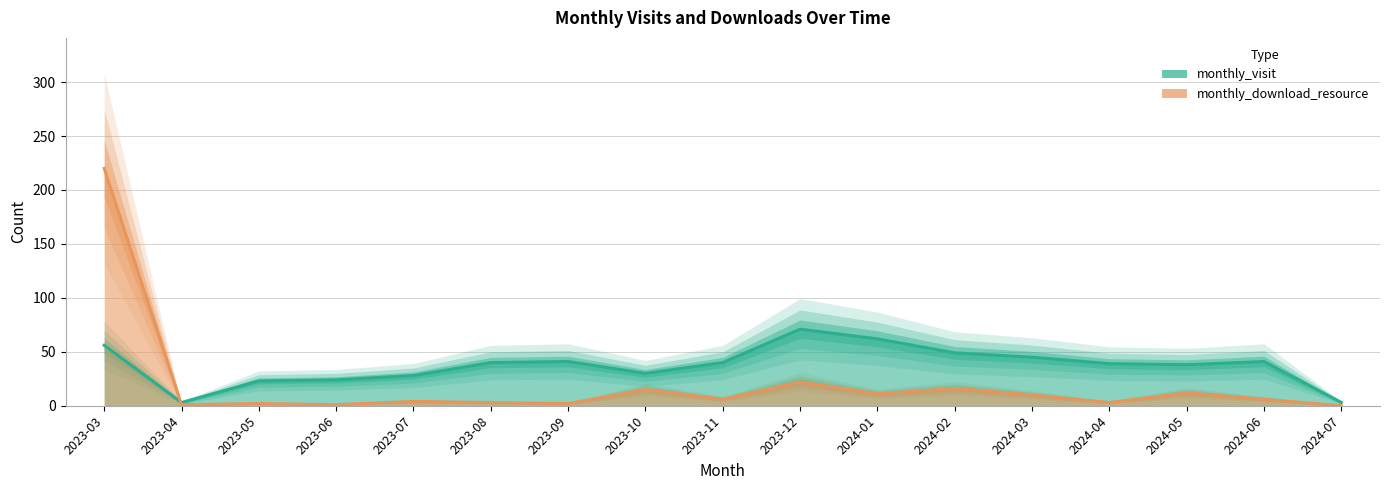

True or false: monthly_download_resource has more than 1 points higher than both neighbors.

True